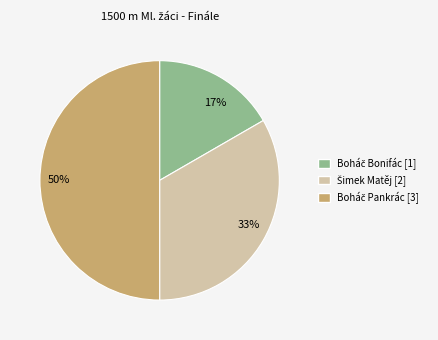

Is it true that 33% is 46% of the pie?

False